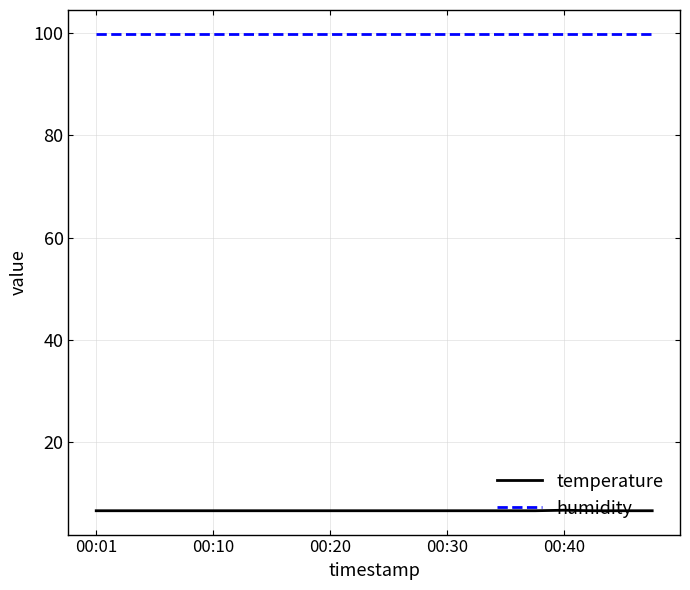

What is the average value of the humidity series?

99.9